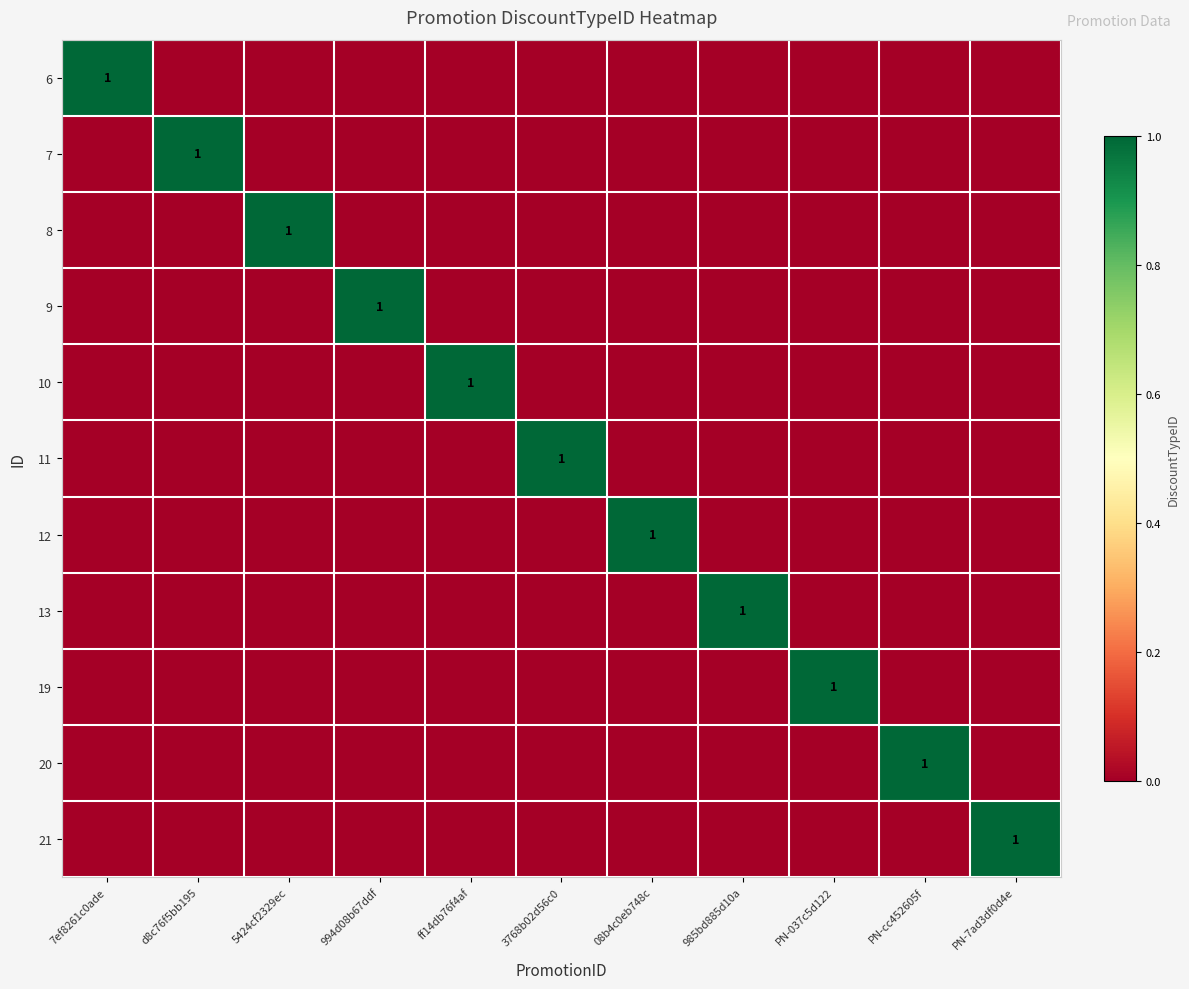

Which series has the largest total across all categories?

6